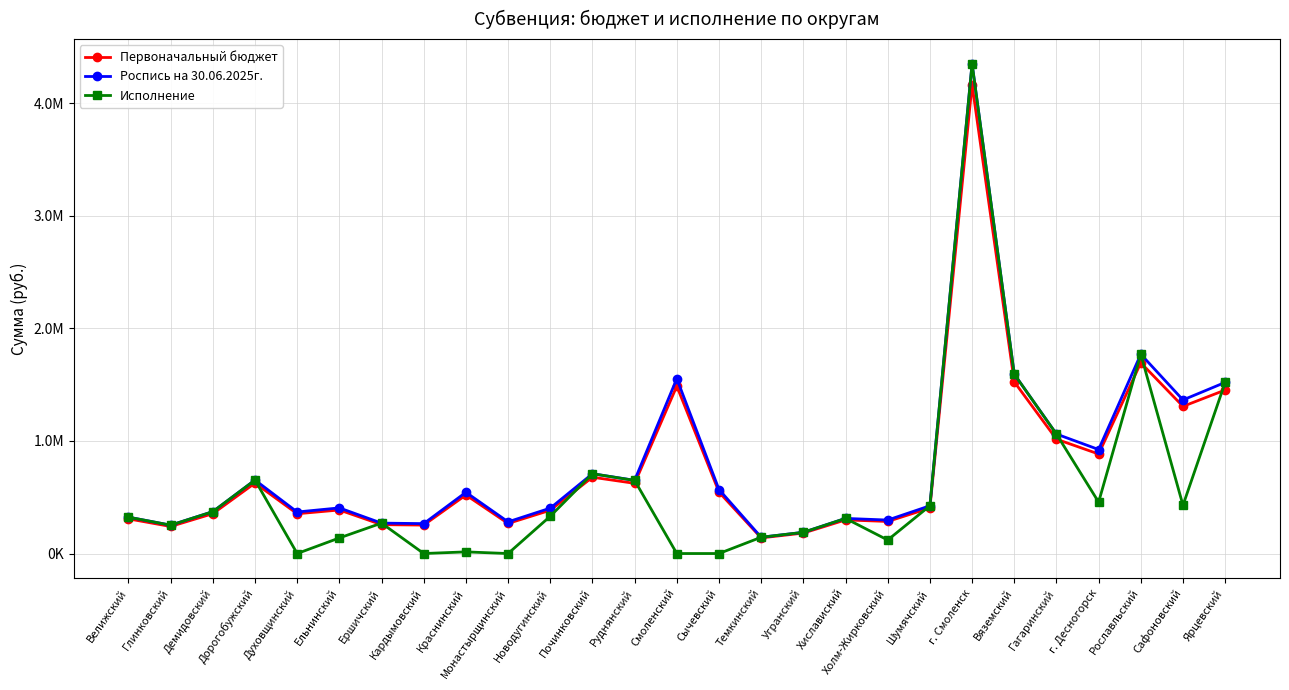

At which category is the sum across all series the highest?

г. Смоленск